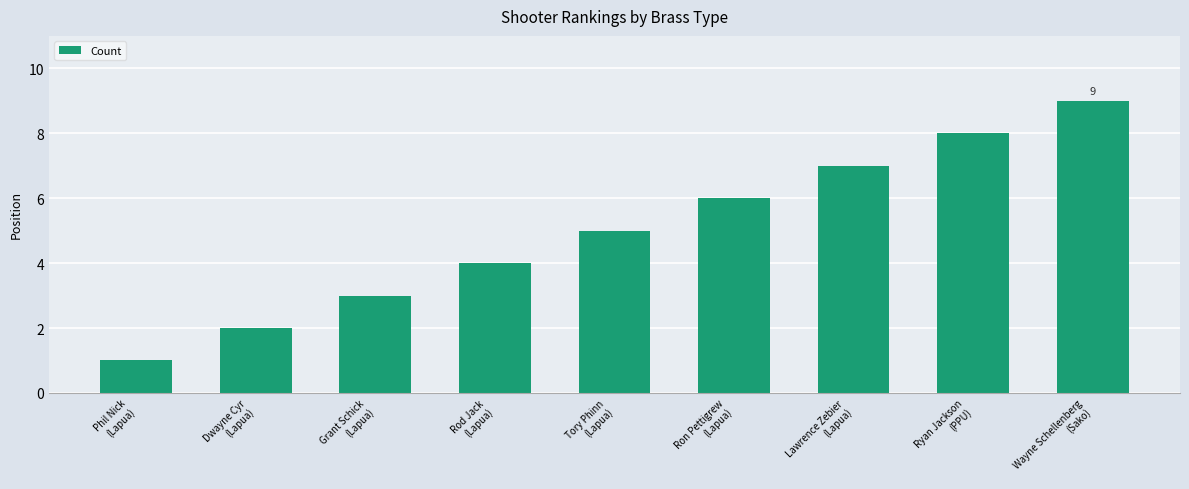

Reading left to right, what are all the values shown in this chart?

1	2	3	4	5	6	7	8	9